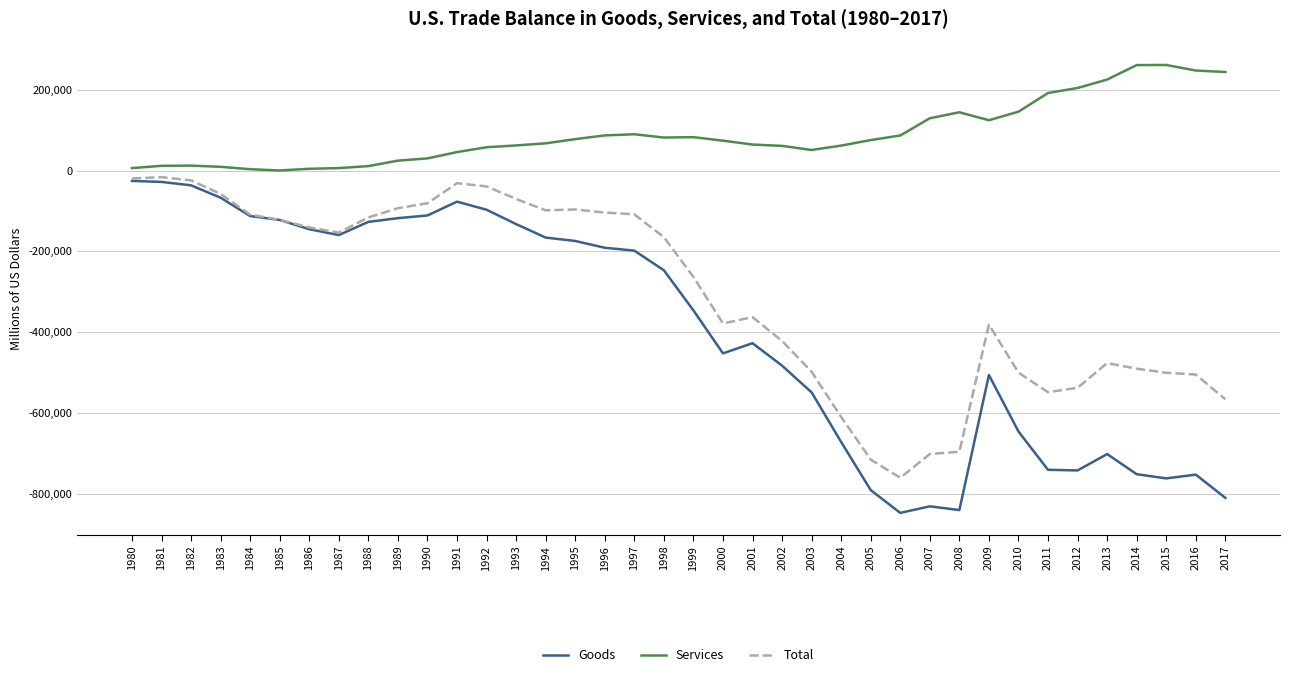

What is the smallest value displayed?

-847260